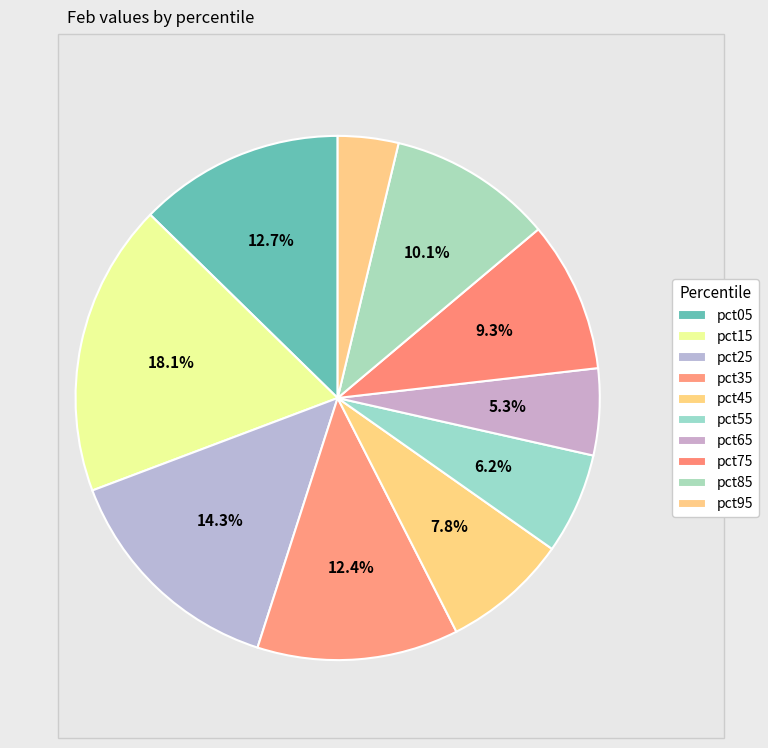

Count the number of slices in the pie.

10